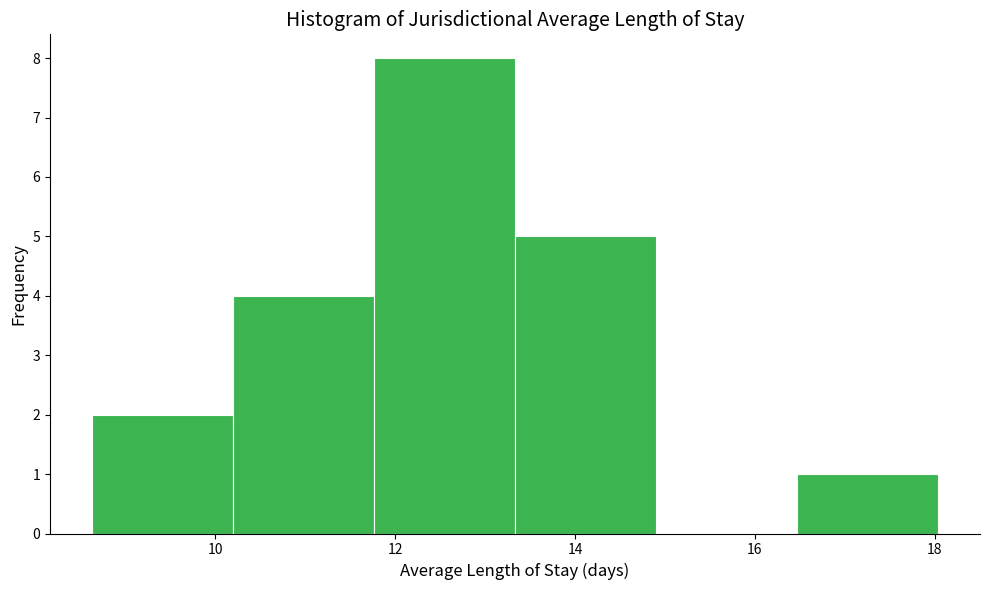

Reading left to right, list every bar in this chart as the range it spans on the x-axis followed by its height. Neither the bar edges nor the heights are printed on the chart, so give them approximately, as read against the axes.

8.6 to 10.2: 2
10.2 to 11.8: 4
11.8 to 13.4: 8
13.4 to 14.8: 5
14.8 to 16.4: 0
16.4 to 18.0: 1